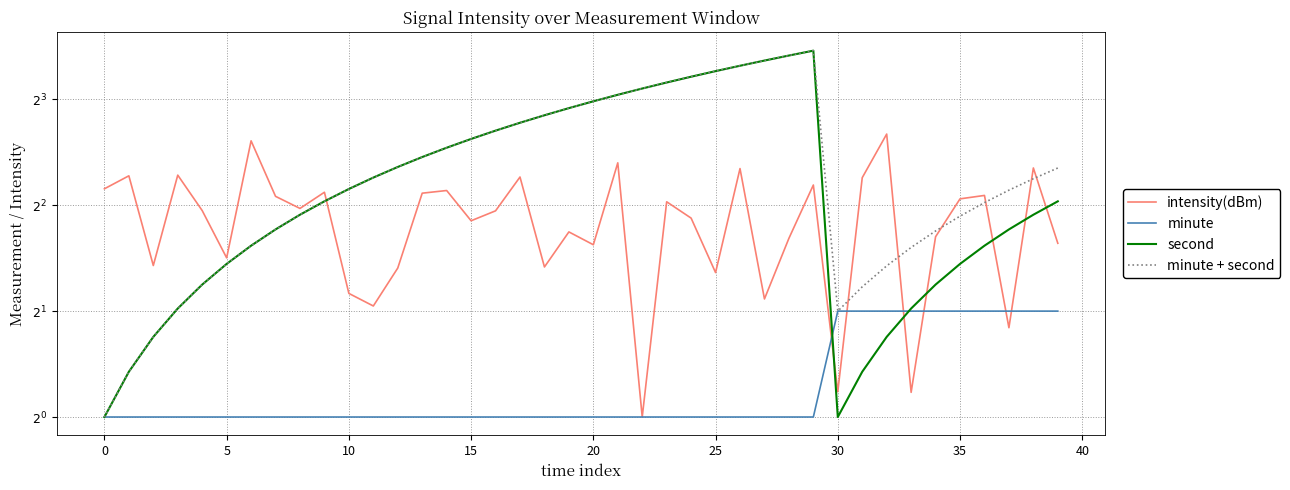

Is this an area chart (filled region under the line)?

No